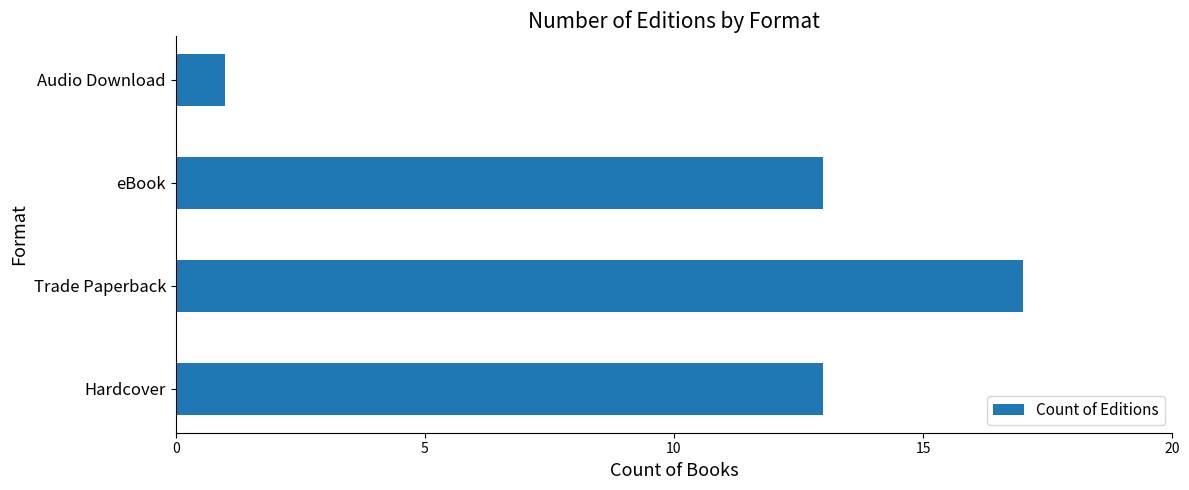

What is the change in value from Hardcover to Trade Paperback?

+4